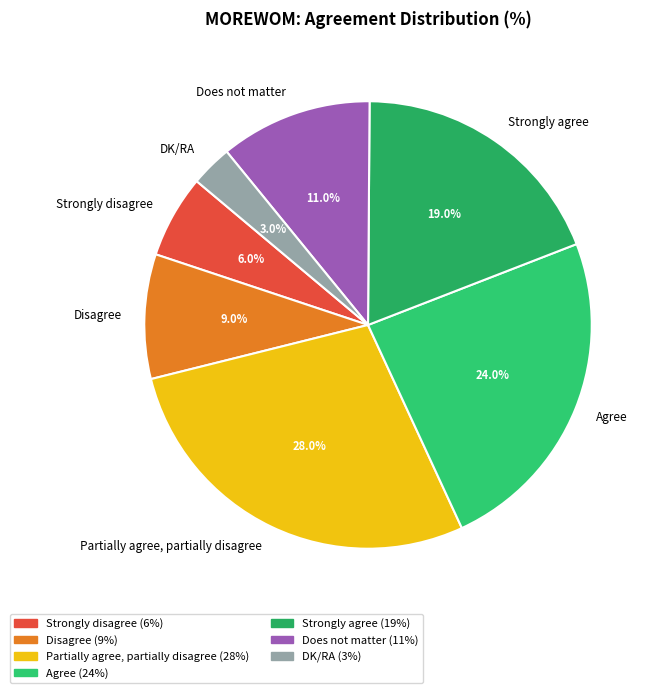

Does DK/RA account for over 50% of the chart?

No